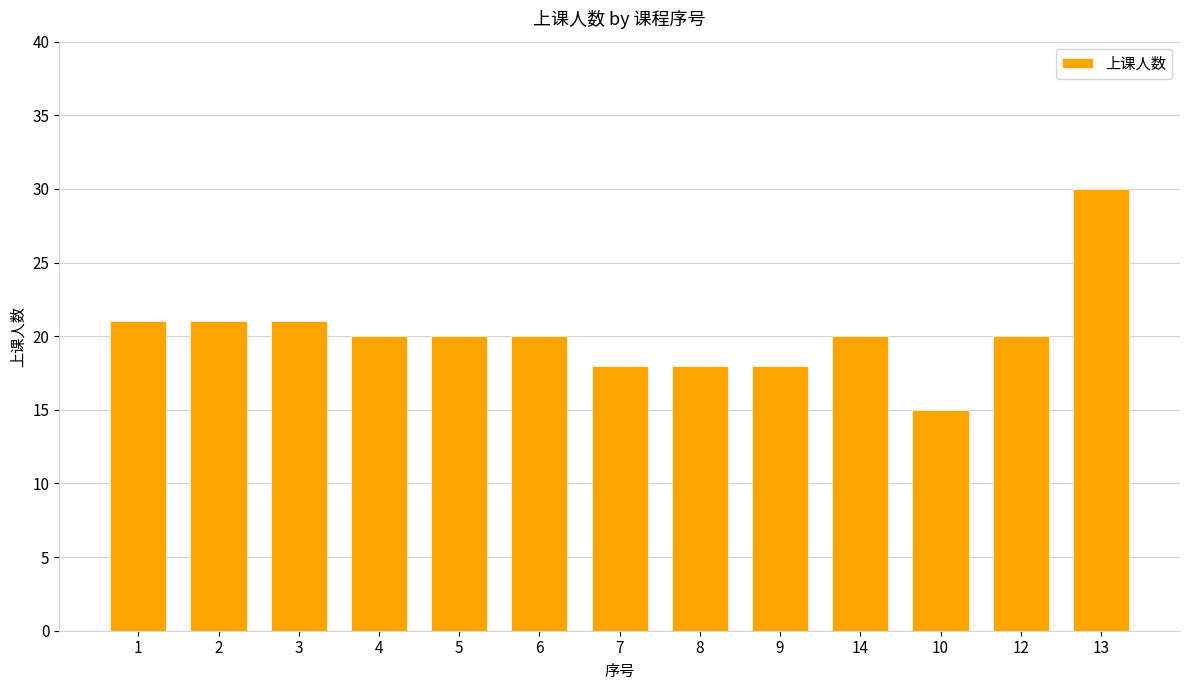

Read the value at 8.

18